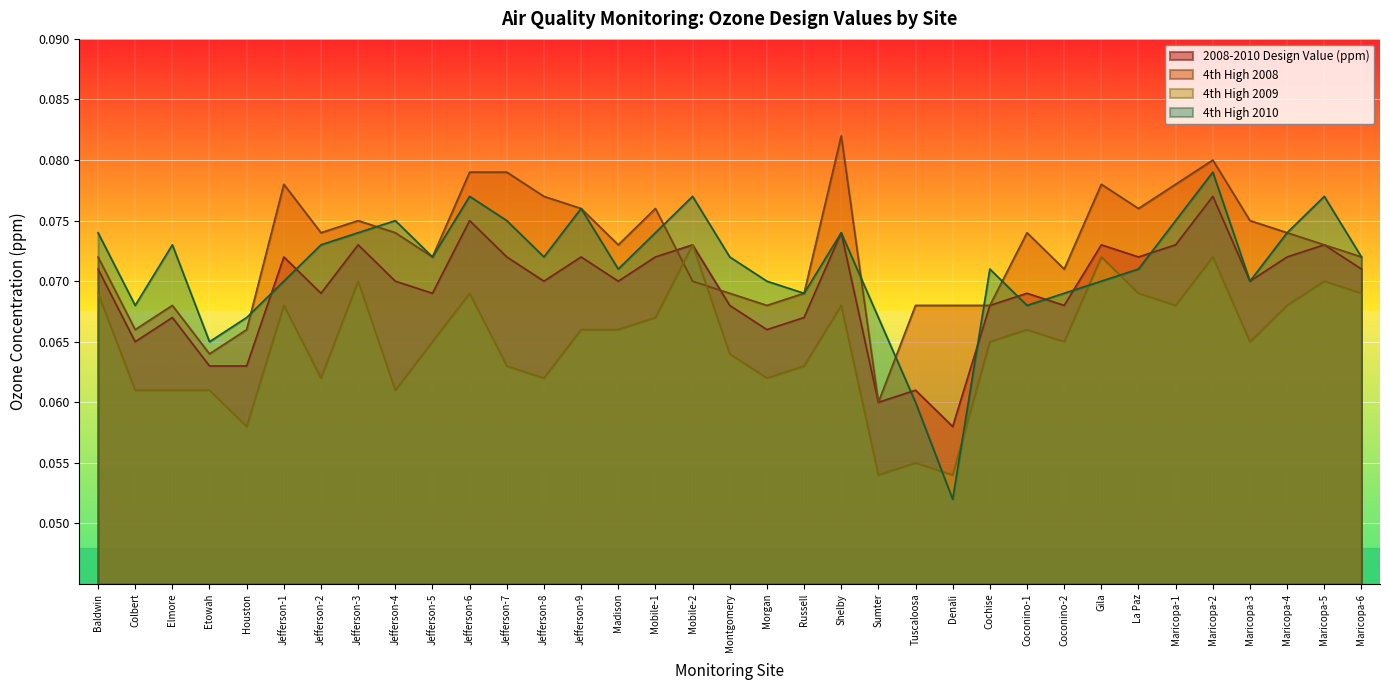

What is the label of the 22nd point from the right?

Jefferson-9